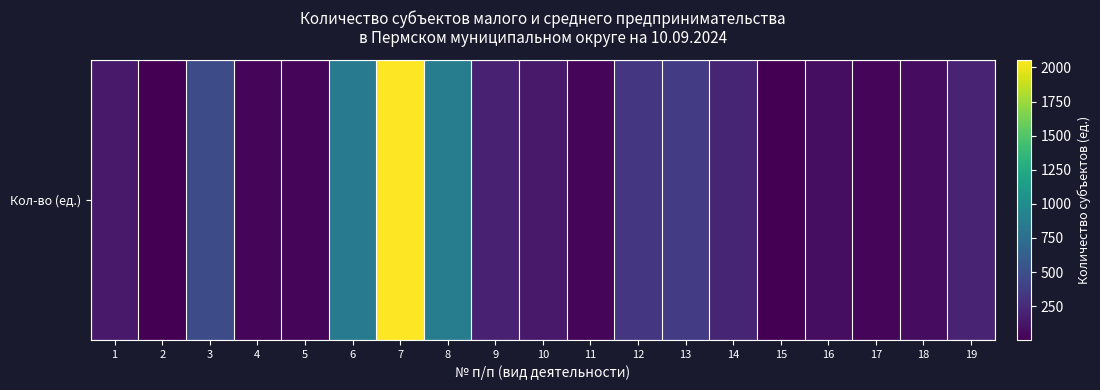

Reading right to left, extract all data points from this chart.

203	72	38	76	2	211	356	328	33	145	191	870	2055	850	35	28	468	10	146